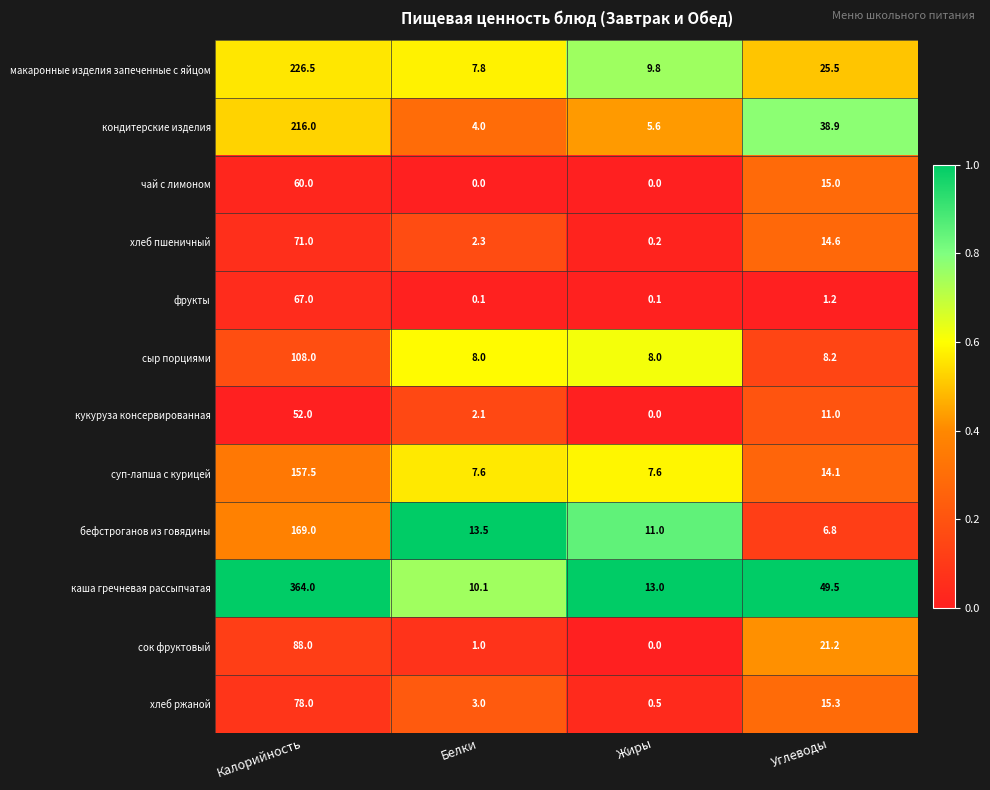

True or false: кондитерские изделия has a value of 5.6 at Жиры.

True